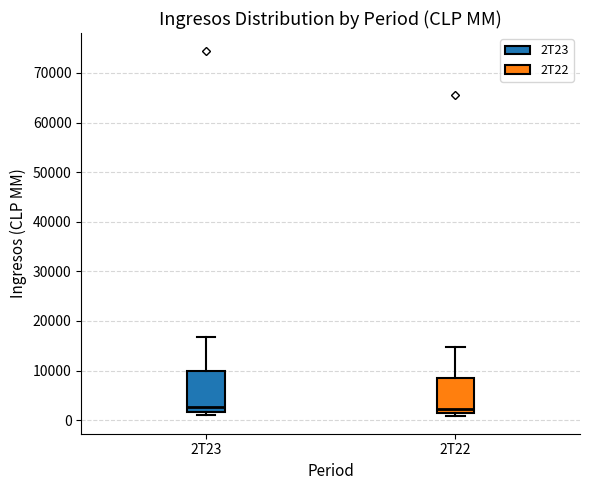

Reading left to right, transcribe this box plot: for each box, give where its median line is, the range the box spans, and where its two whiskers end, as read against the y-axis. The values are not printed on the chart, so give them approximately, as read against the axis.

2T23: median 3000, box 2000 to 10000, whiskers 1000 to 17000
2T22: median 2000, box 1000 to 9000, whiskers 1000 (just below the box's lower edge) to 15000